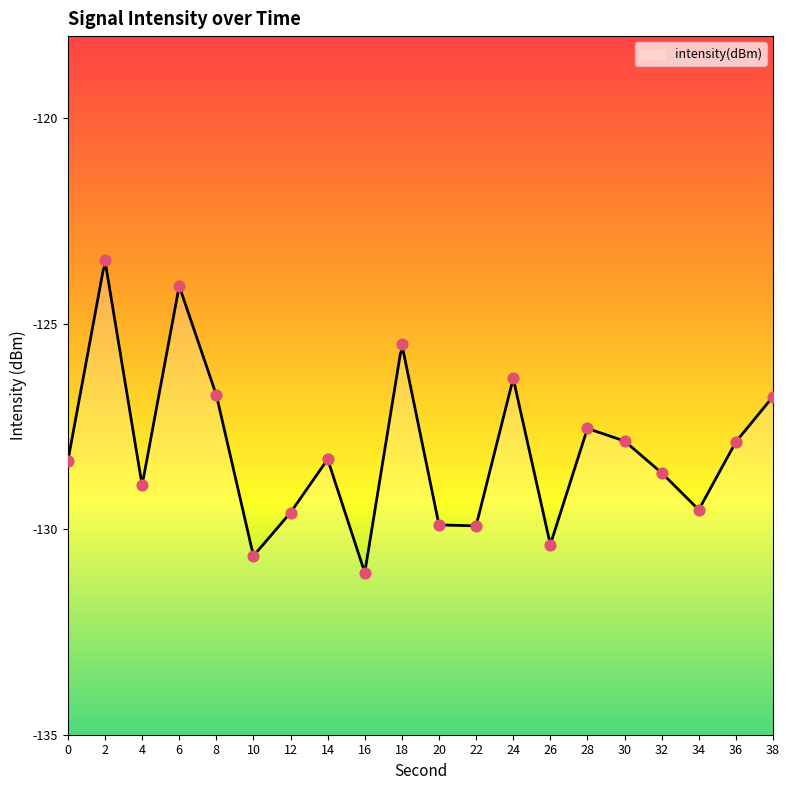

What is the change in value from 6 to 24?

-2.2